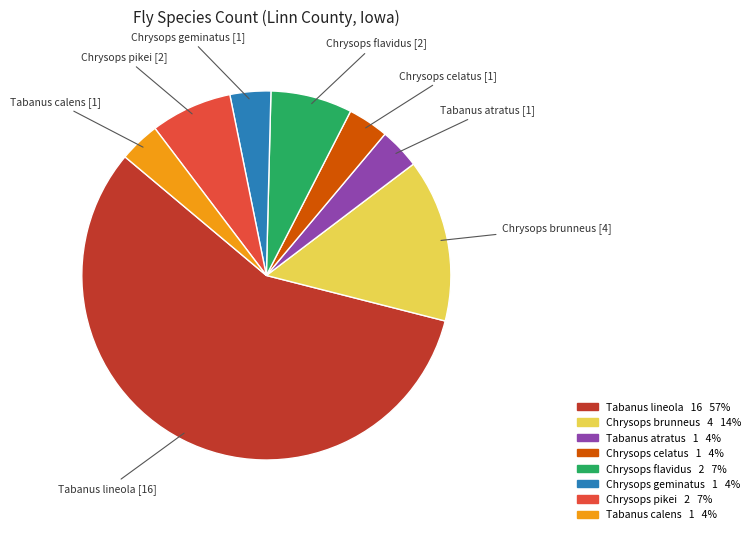

True or false: Tabanus lineola accounts for 57% of the total.

True